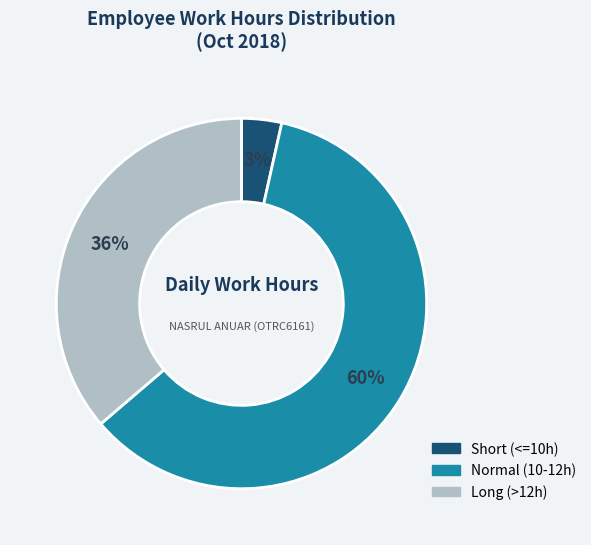

What is the ratio of the value at Normal (10-12h) to the value at Long (>12h)?

1.7